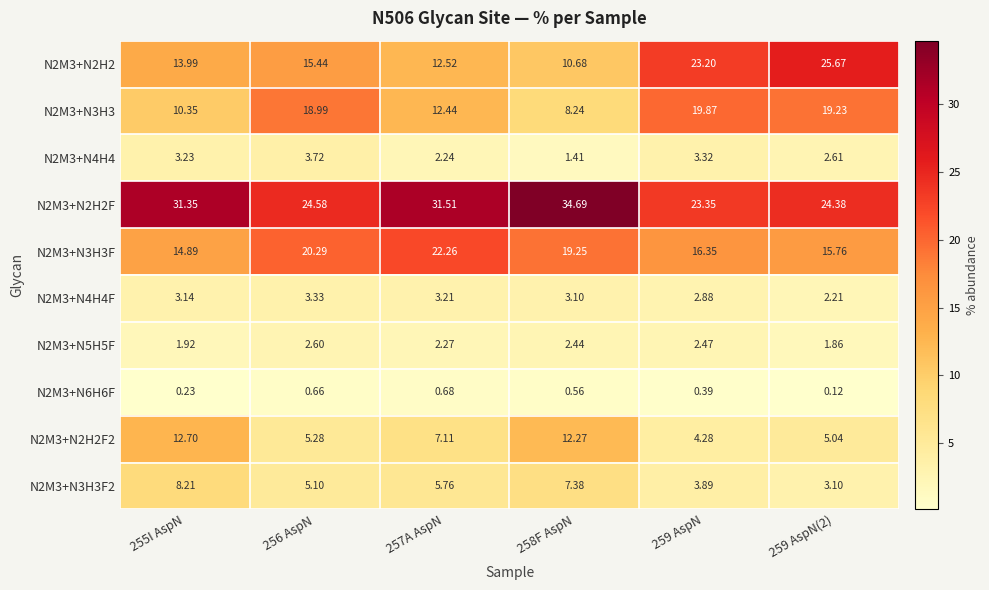

Is the value of N2M3+N4H4F at 259 AspN(2) greater than the value of N2M3+N2H2F2 at 256 AspN?

No